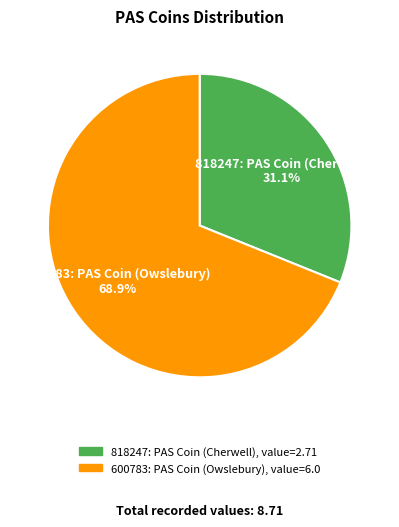

To the nearest percent, what is the difference between the 818247: PAS Coin (Cherwell) and 600783: PAS Coin (Owslebury) slice percentages?

38%